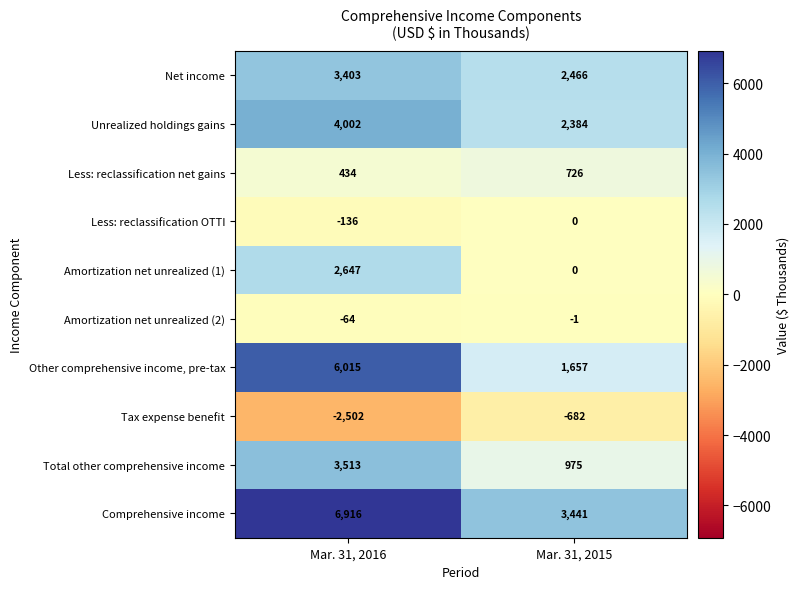

What is the sum of the Other comprehensive income, pre-tax values at Mar. 31, 2016 and Mar. 31, 2015?

7672